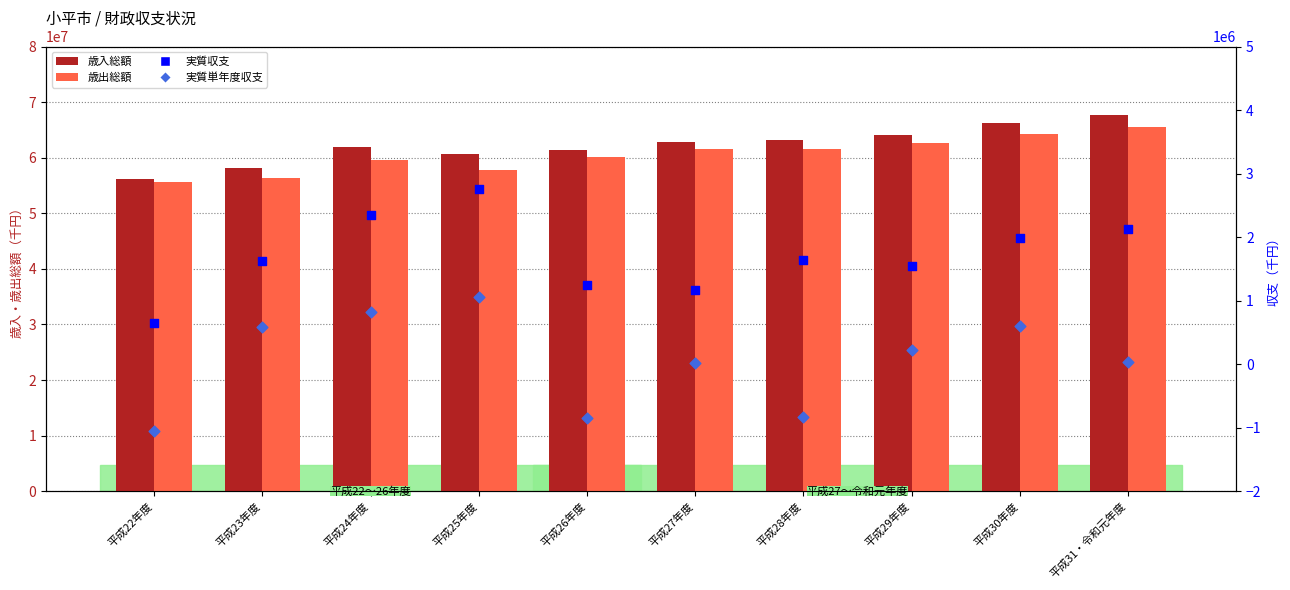

Is the value of 歳出総額 at 平成26年度 greater than the value of 実質単年度収支 at 平成31・令和元年度?

Yes